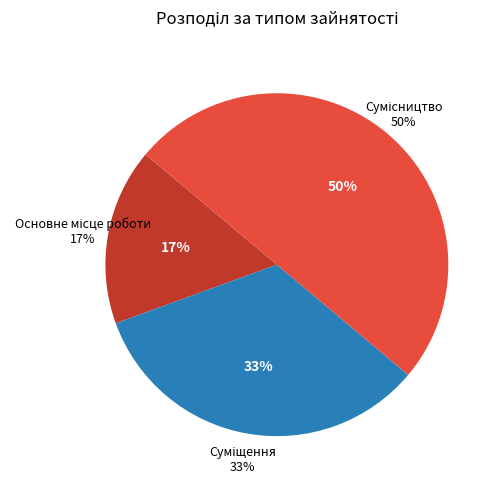

What percentage do Суміщення and Основне місце роботи together represent?

50.0%